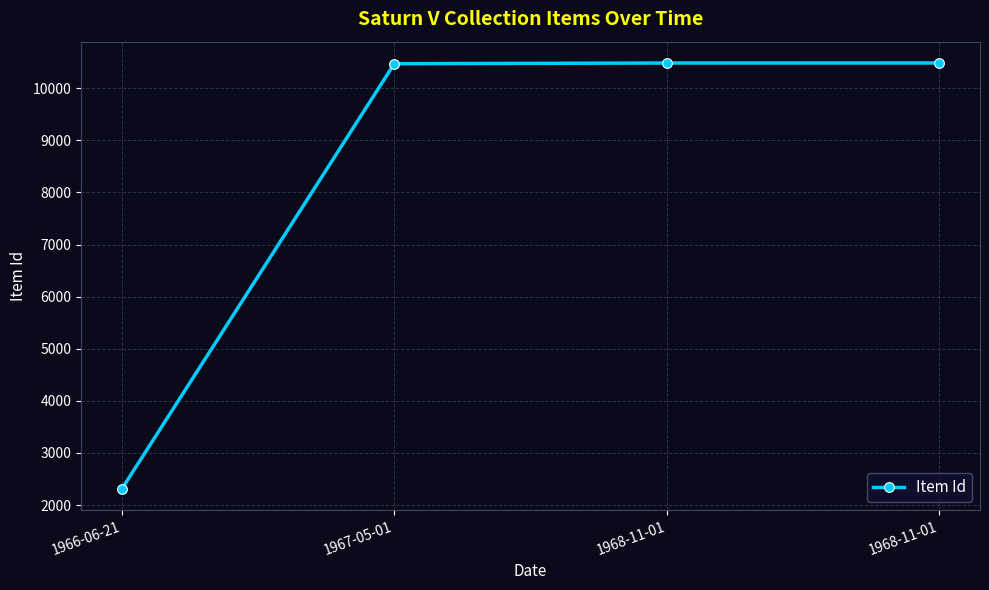

List the labels in order of value, largest first.

1968-11-01, 1968-11-01, 1967-05-01, 1966-06-21